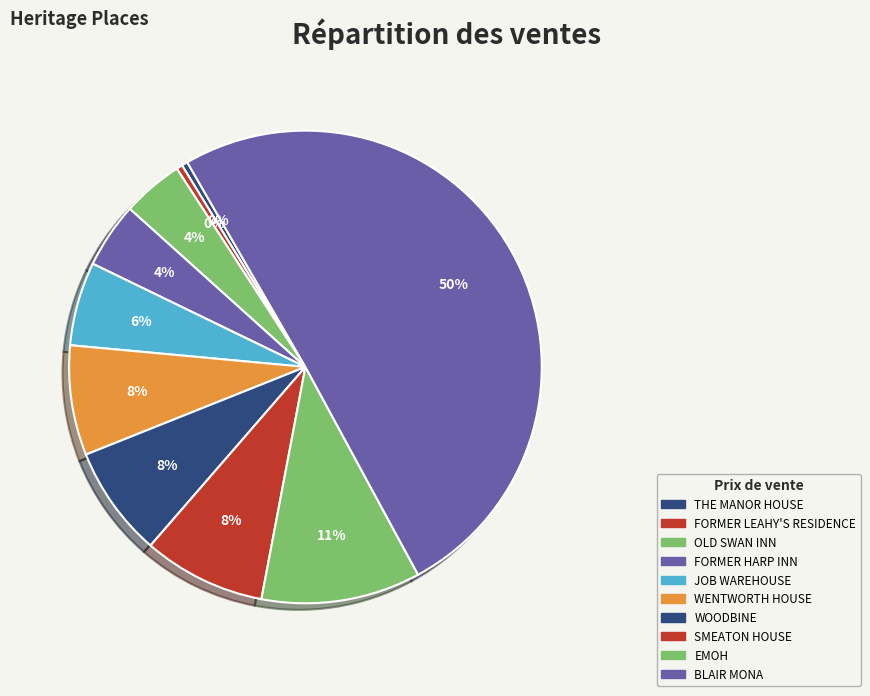

Is it true that SMEATON HOUSE is 1% of the pie?

False